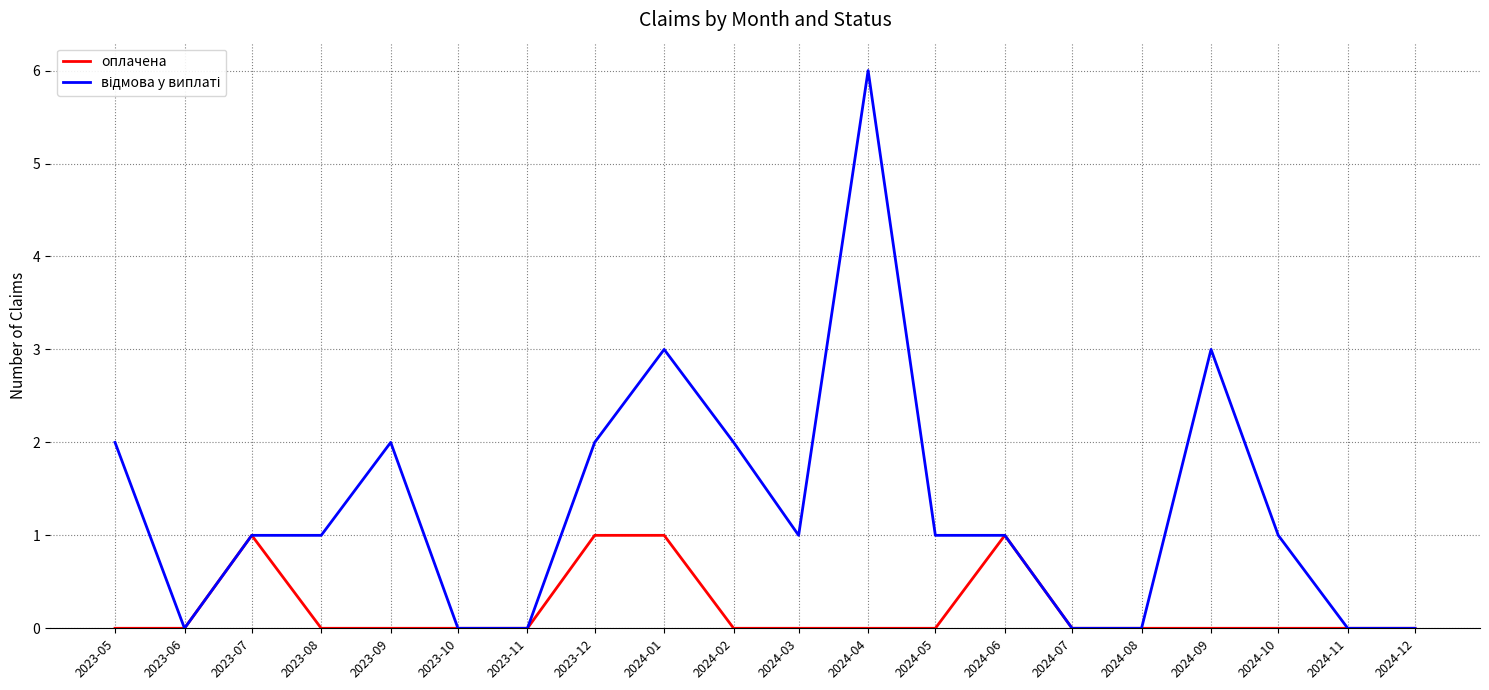

At which category is the sum across all series the highest?

2024-04